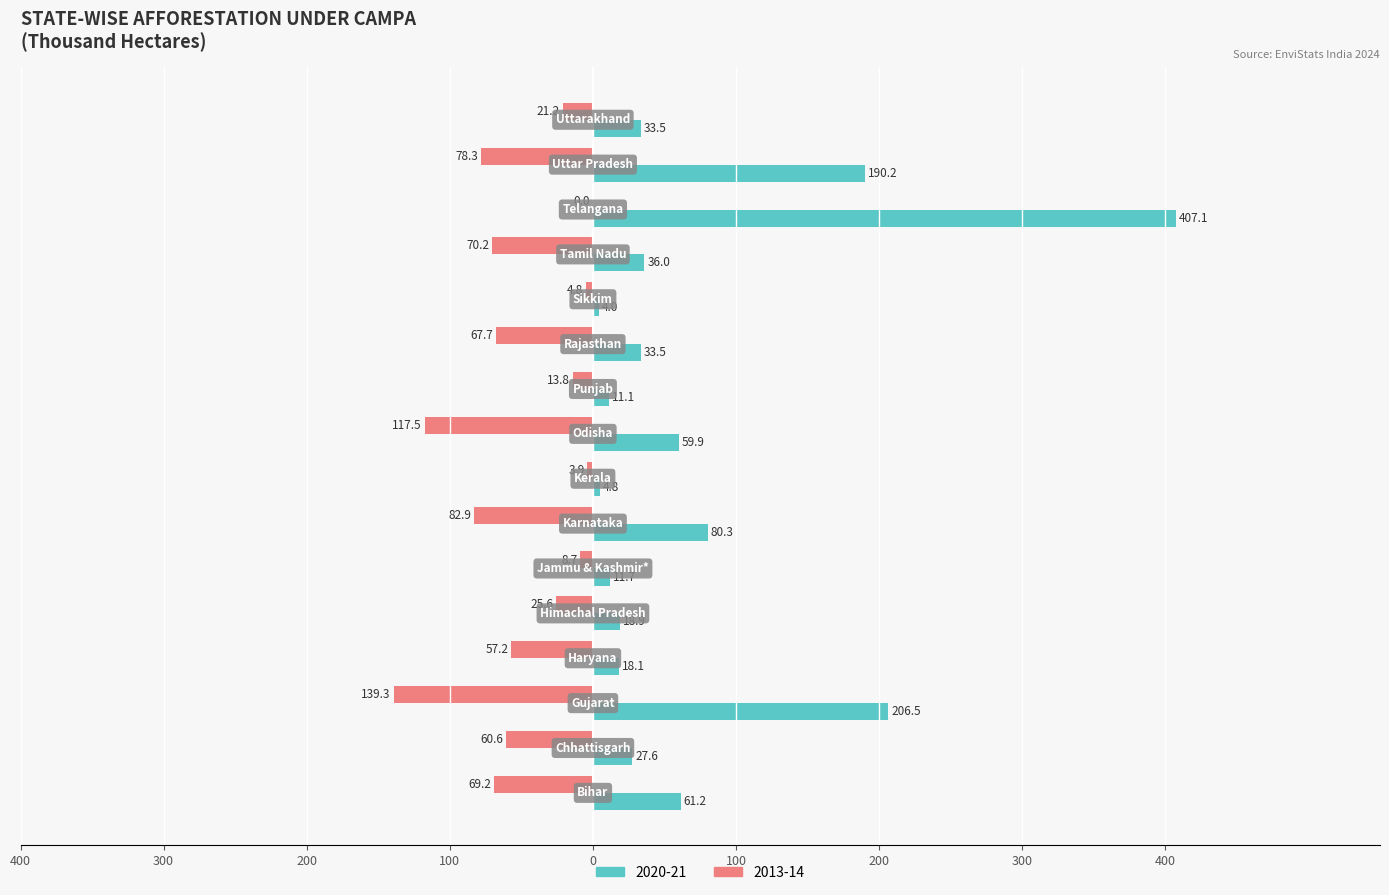

What are all the series names shown in the legend?

2020-21, 2013-14